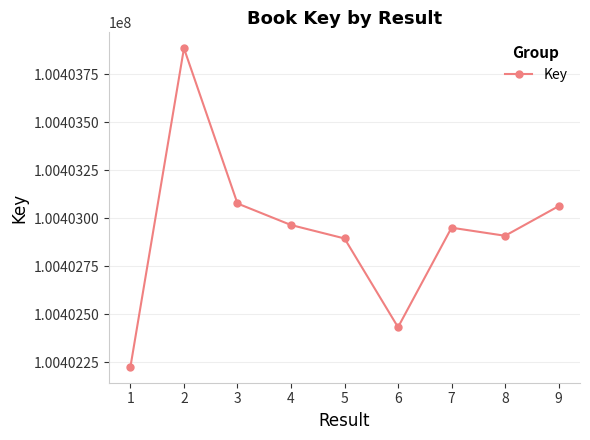

What is the maximum value shown in the chart?

100403884